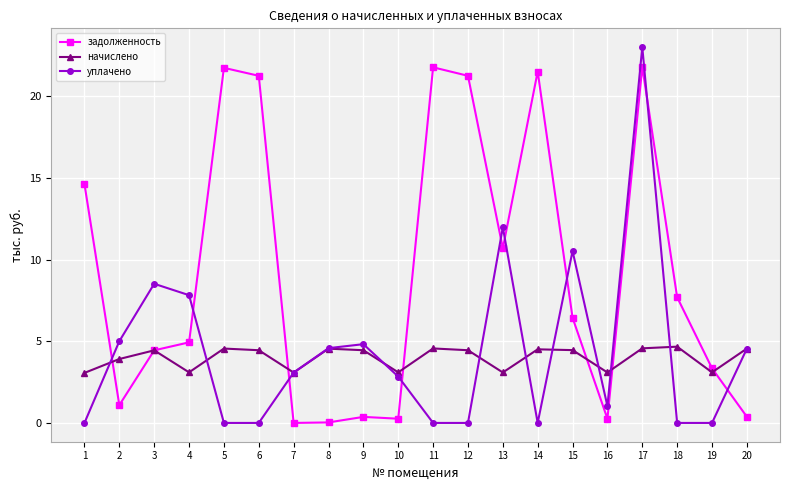

True or false: уплачено and задолженность intersect in this chart.

True